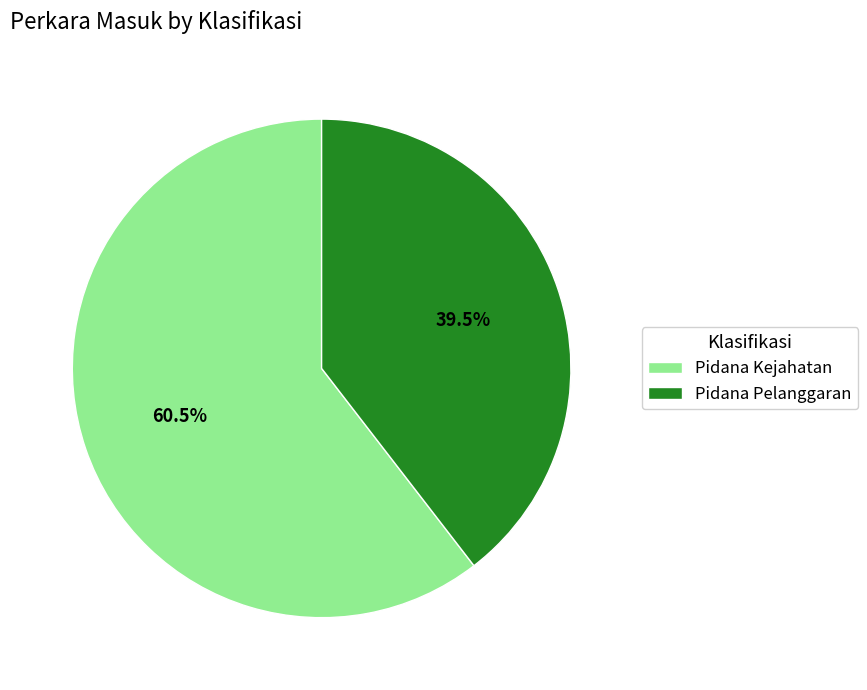

What is the largest slice in the pie chart?

Pidana Kejahatan